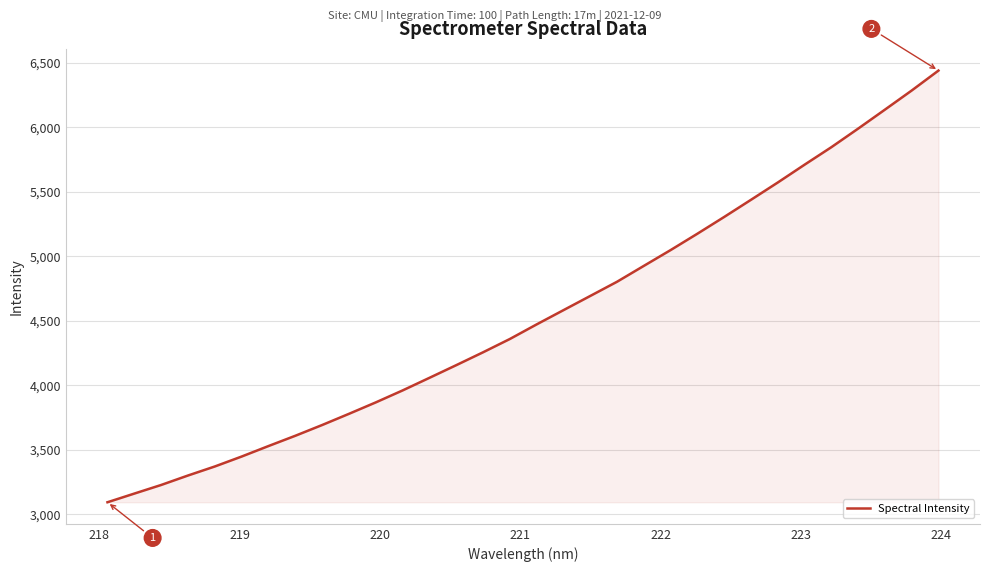

What is the difference between the maximum and minimum values?

3347.1